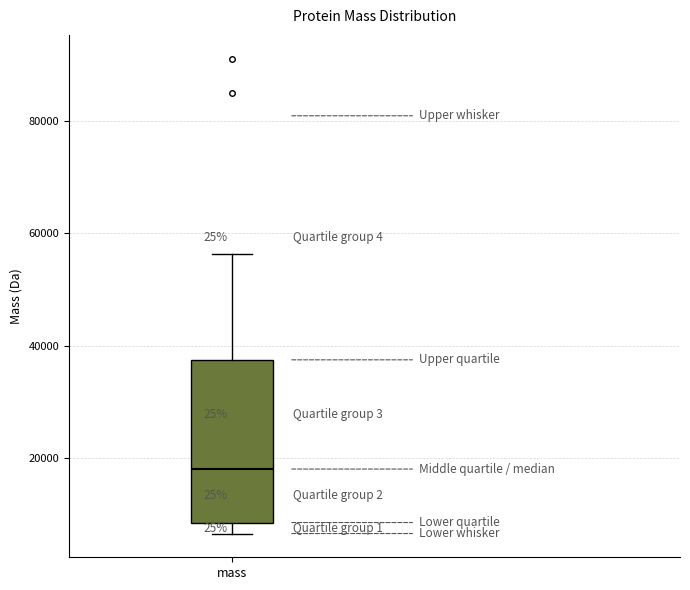

Read this box plot against the y-axis: the position of the median line, the range covered by the box, and the ends of both whiskers. The values are not printed on the chart, so give them approximately, as read against the axis.

median 18000, box 8000 to 38000, whiskers 6000 to 56000